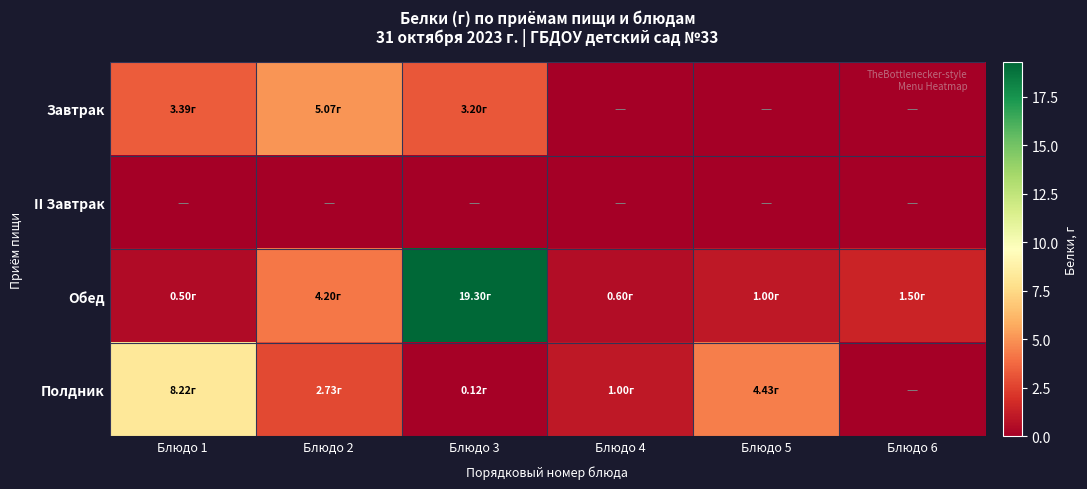

Reading right to left, transcribe all the data shown in this chart.

Завтрак: Блюдо 6=0.0	Блюдо 5=0.0	Блюдо 4=0.0	Блюдо 3=3.2	Блюдо 2=5.1	Блюдо 1=3.4
II Завтрак: Блюдо 6=0.0	Блюдо 5=0.0	Блюдо 4=0.0	Блюдо 3=0.0	Блюдо 2=0.0	Блюдо 1=0.0
Обед: Блюдо 6=1.5	Блюдо 5=1.0	Блюдо 4=0.6	Блюдо 3=19.3	Блюдо 2=4.2	Блюдо 1=0.5
Полдник: Блюдо 6=0.0	Блюдо 5=4.4	Блюдо 4=1.0	Блюдо 3=0.1	Блюдо 2=2.7	Блюдо 1=8.2